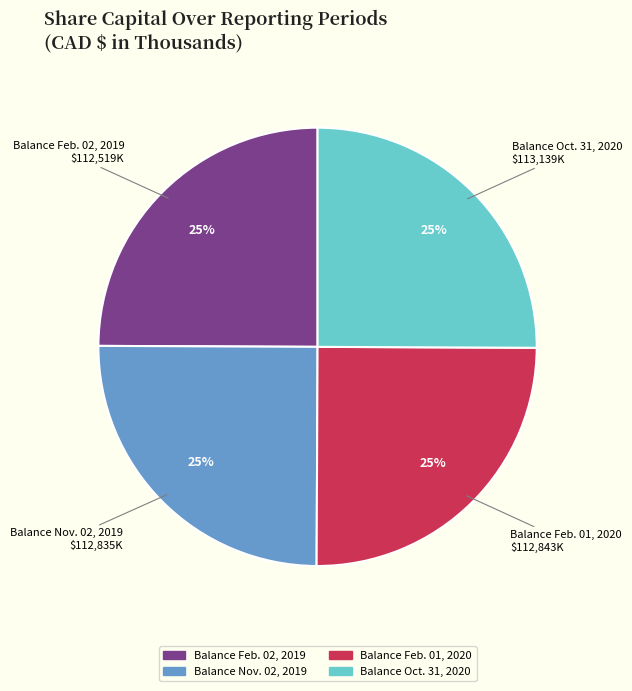

To the nearest percent, what is the average slice percentage?

25%